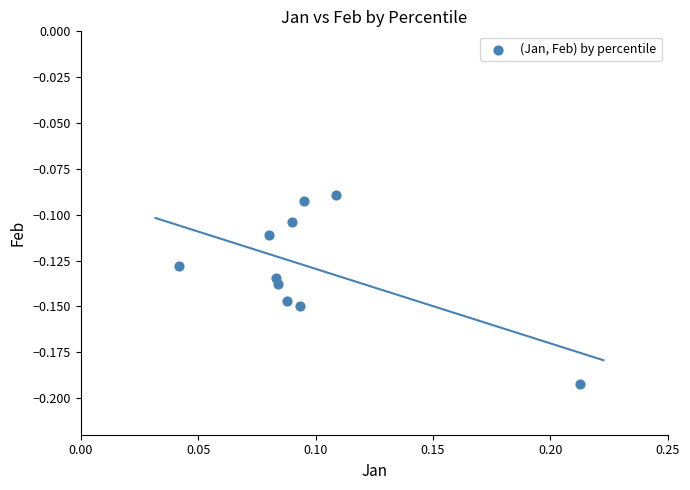

Count the number of points in this scatter plot.

10